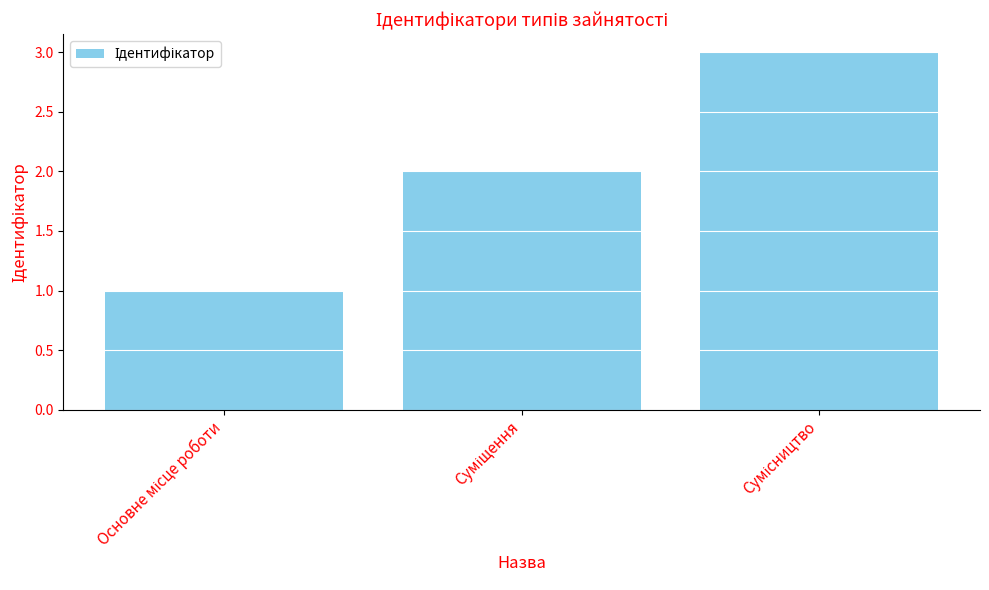

What is the maximum value shown in the chart?

3